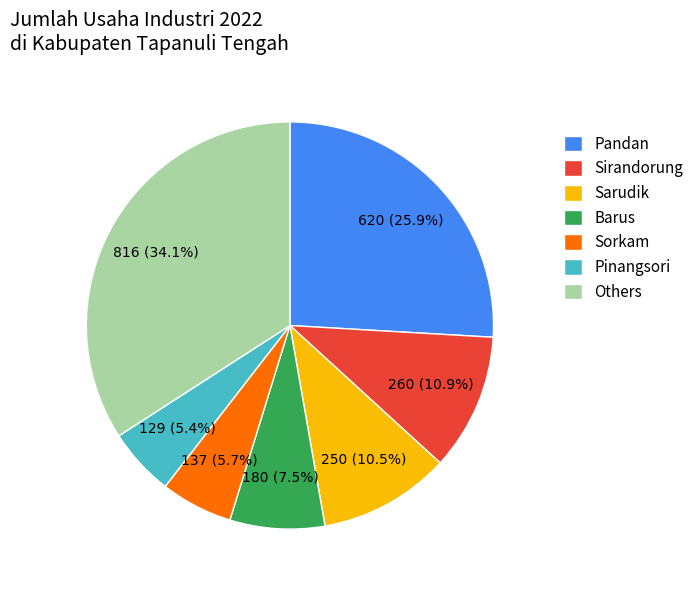

What is the largest slice in the pie chart?

Others